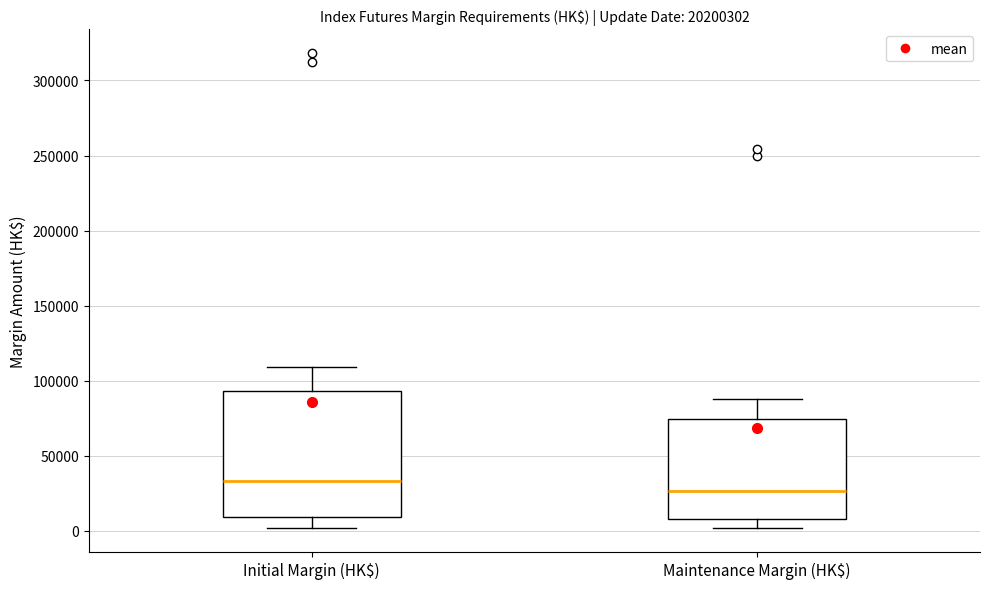

Reading left to right, read every box against the y-axis: the position of its median line, the range the box covers, and the ends of its whiskers. The values are not printed on the chart, so give them approximately, as read against the axis.

Initial Margin (HK$): median 35000, box 10000 to 95000, whiskers 0 to 110000
Maintenance Margin (HK$): median 25000, box 10000 to 75000, whiskers 0 to 90000